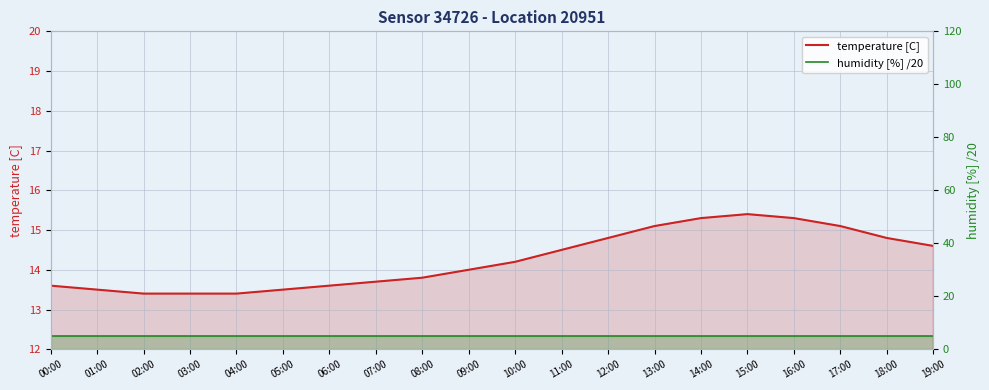

Reading right to left, transcribe all the data shown in this chart.

temperature [C]: 19:00=14.6	18:00=14.8	17:00=15.1	16:00=15.3	15:00=15.4	14:00=15.3	13:00=15.1	12:00=14.8	11:00=14.5	10:00=14.2	09:00=14.0	08:00=13.8	07:00=13.7	06:00=13.6	05:00=13.5	04:00=13.4	03:00=13.4	02:00=13.4	01:00=13.5	00:00=13.6
humidity [%] /20: 19:00=5.0	18:00=5.0	17:00=5.0	16:00=5.0	15:00=5.0	14:00=5.0	13:00=5.0	12:00=5.0	11:00=5.0	10:00=5.0	09:00=5.0	08:00=5.0	07:00=5.0	06:00=5.0	05:00=5.0	04:00=5.0	03:00=5.0	02:00=5.0	01:00=5.0	00:00=5.0